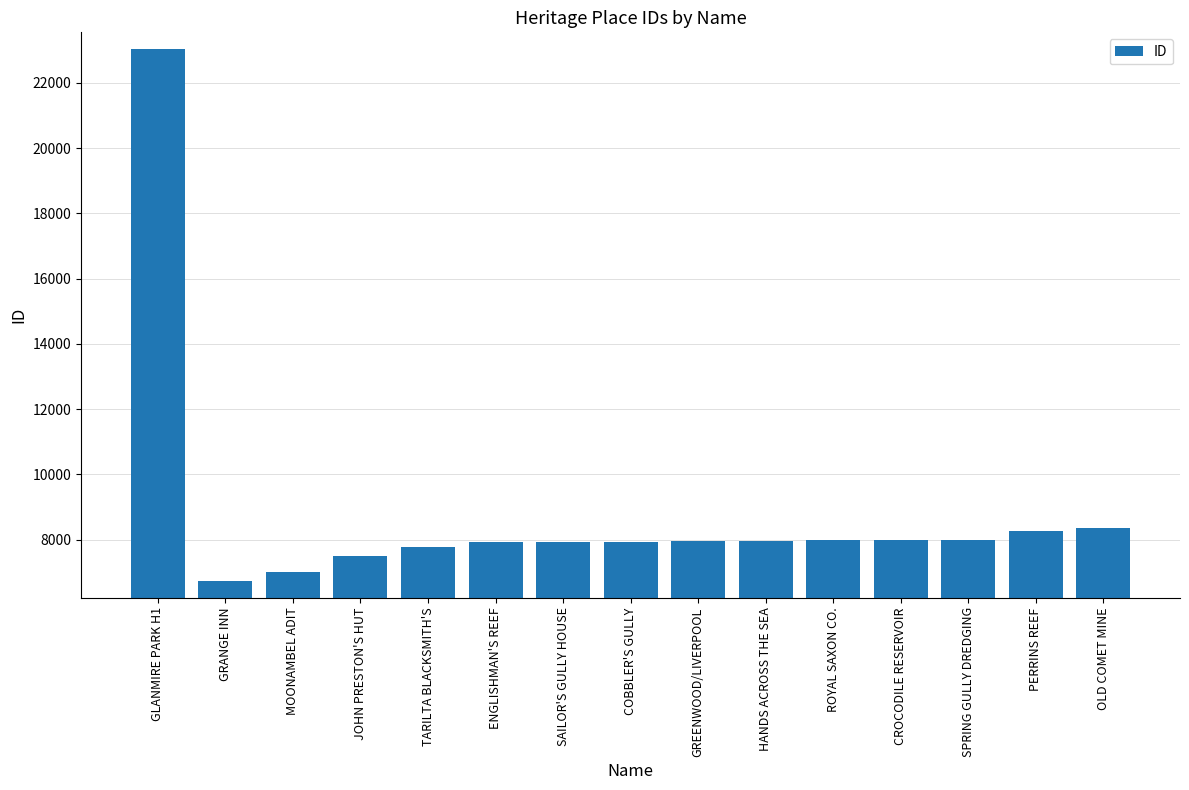

What is the approximate value at TARILTA BLACKSMITH'S, to the nearest 10?

7780